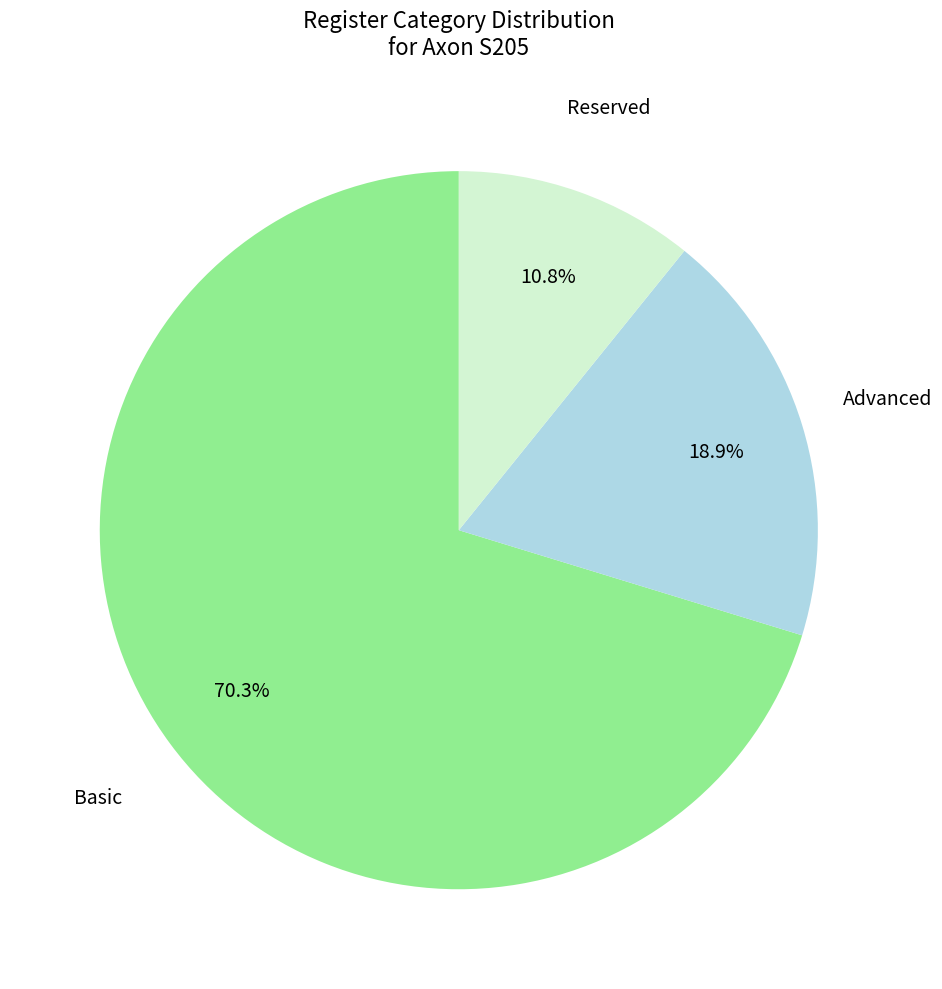

Is there any slice that represents more than half of the pie?

Yes